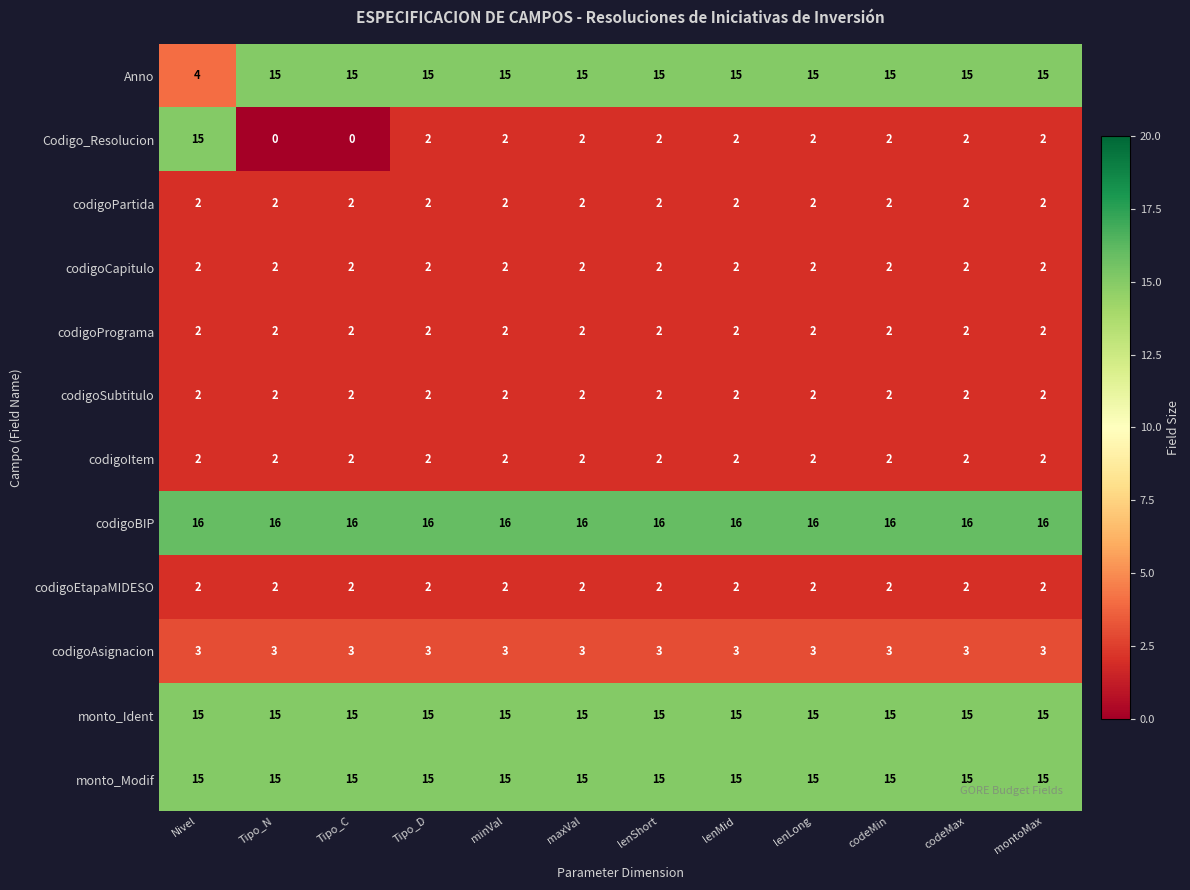

What is the sum of the codigoBIP values at lenShort and Tipo_N?

32